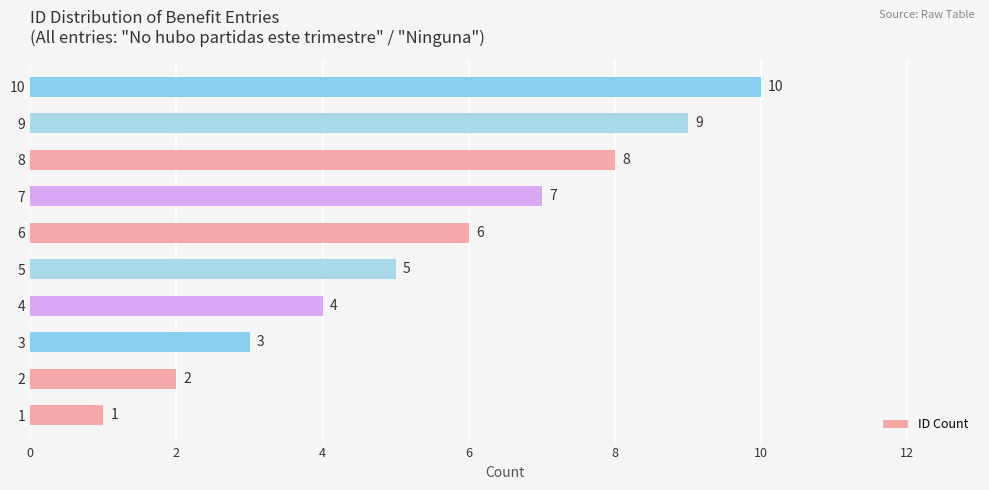

How many data points are less than 6?

5